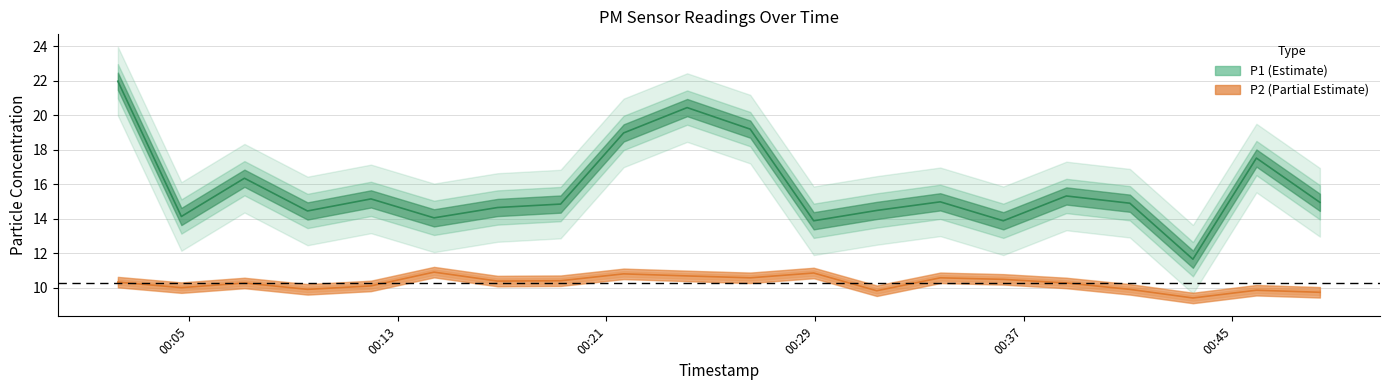

At how many categories does at least one series exceed 13?

19